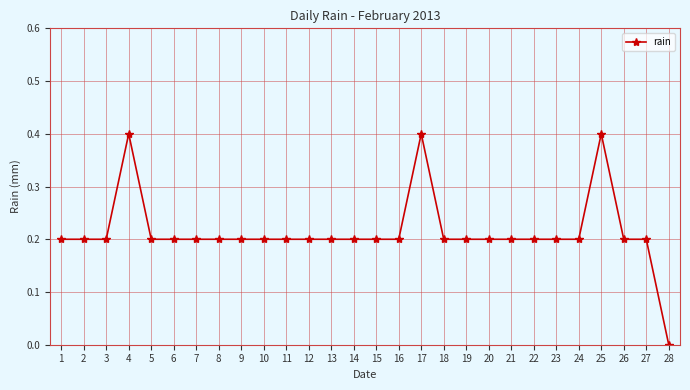

How many data points does each series have?

28